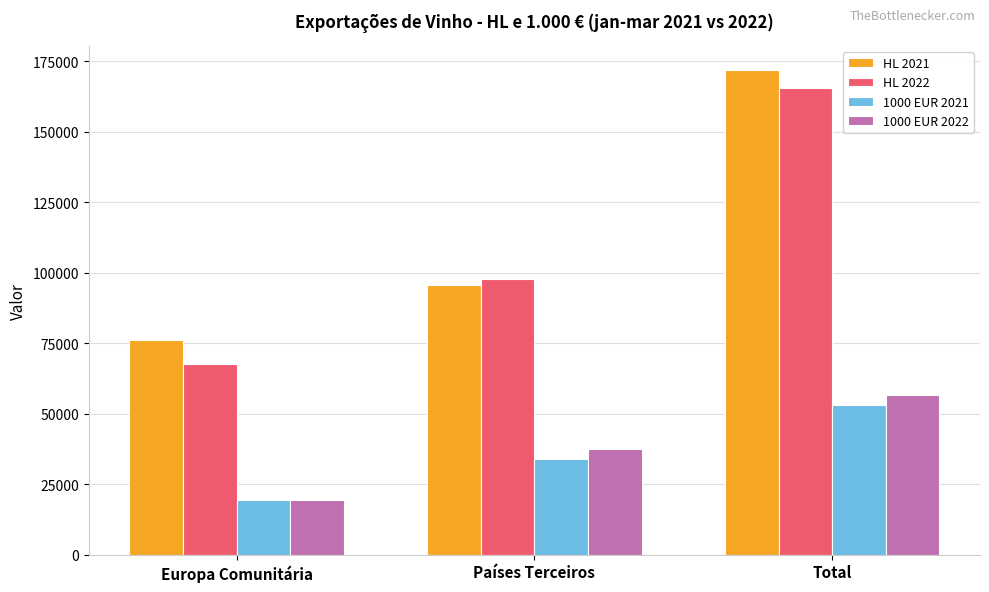

What is the difference between the 1000 EUR 2022 values at Países Terceiros and Total?

19351.2